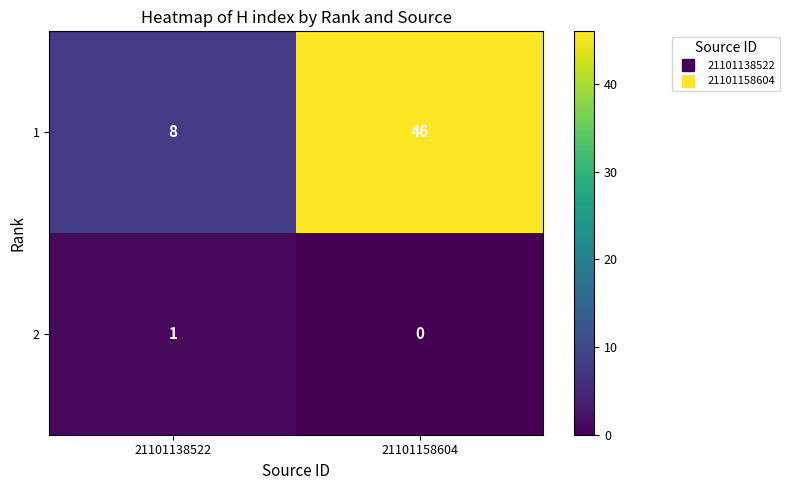

Where is 2 nearest to the value 0?

21101158604